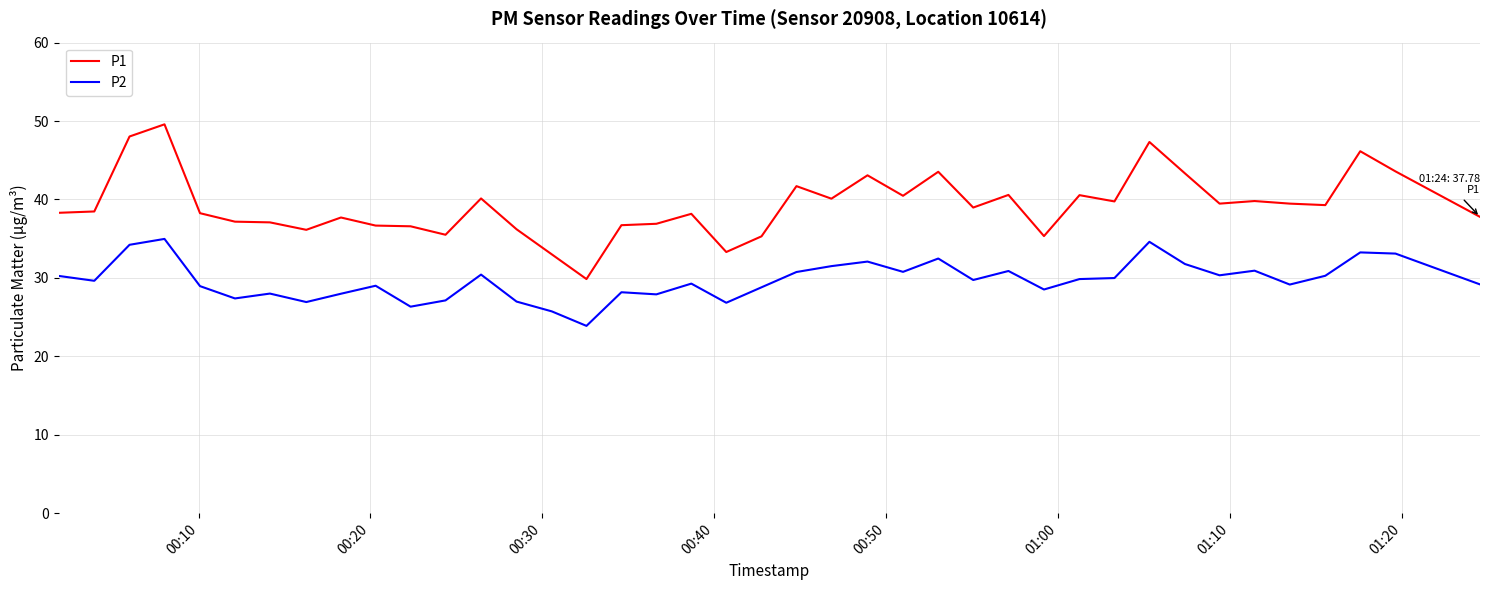

True or false: P2 and P1 cross at least once.

False